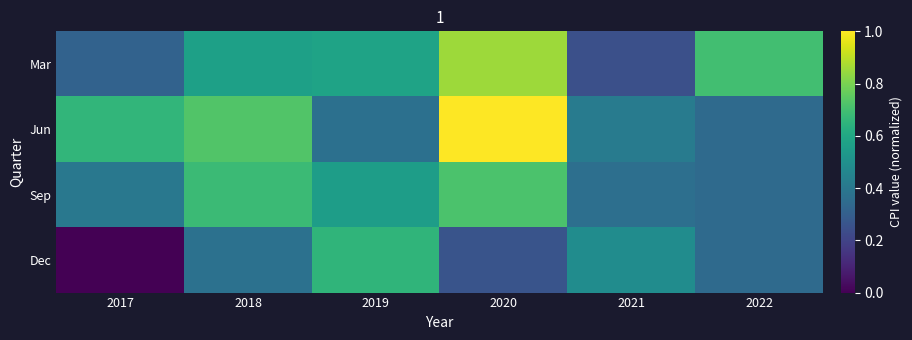

Reading left to right, list all the values displayed in this chart.

Mar: 2017=0.3	2018=0.6	2019=0.6	2020=0.9	2021=0.2	2022=0.7
Jun: 2017=0.7	2018=0.7	2019=0.4	2020=1.0	2021=0.4	2022=0.3
Sep: 2017=0.4	2018=0.7	2019=0.6	2020=0.7	2021=0.4	2022=0.3
Dec: 2017=0.0	2018=0.4	2019=0.7	2020=0.3	2021=0.5	2022=0.3